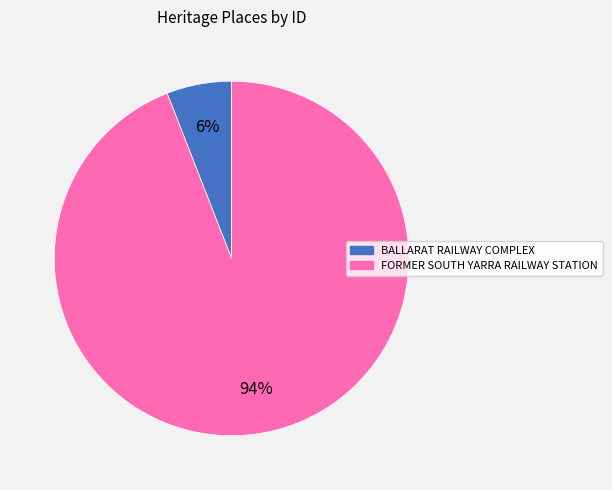

Is it true that BALLARAT RAILWAY COMPLEX is 1% of the pie?

False